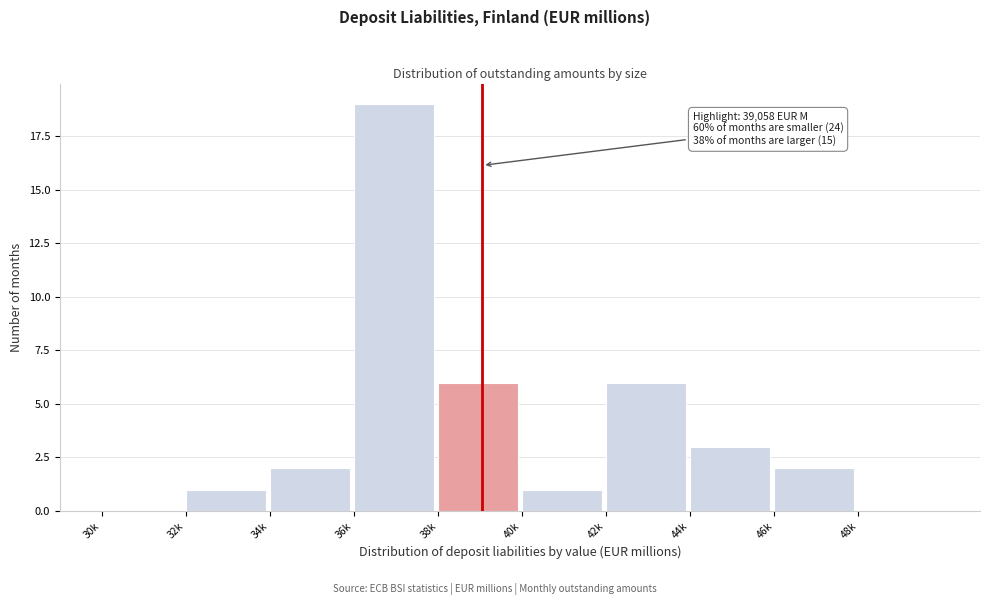

Reading left to right, transcribe all the data shown in this chart.

30k=0	32k=1	34k=2	36k=19	38k=6	40k=1	42k=6	44k=3	46k=2	48k=0